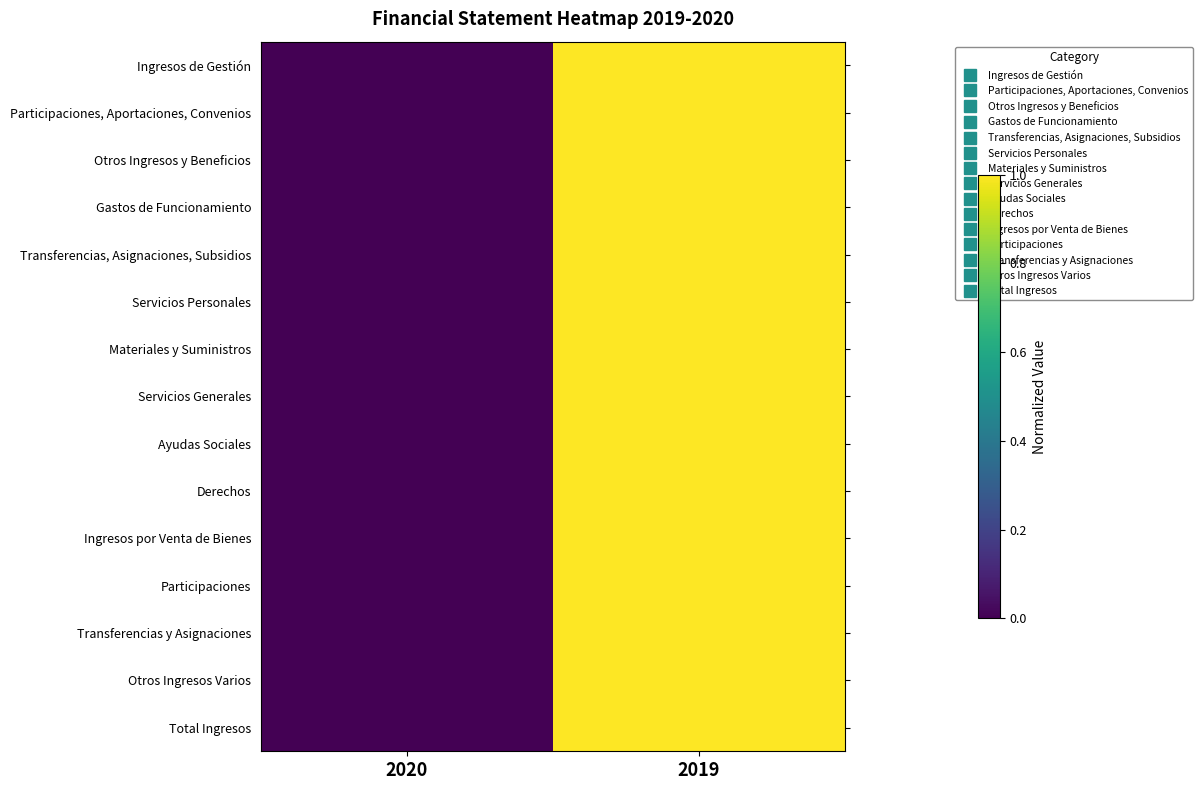

Between 2020 and 2019, which is larger?

2019